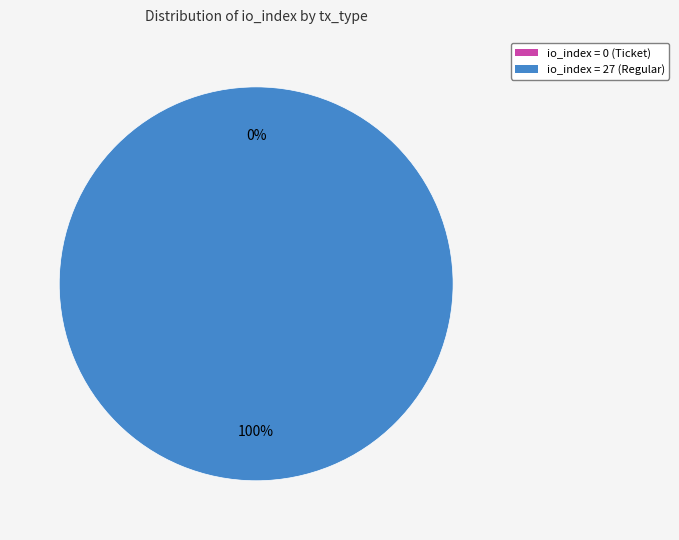

Count the number of slices in the pie.

2